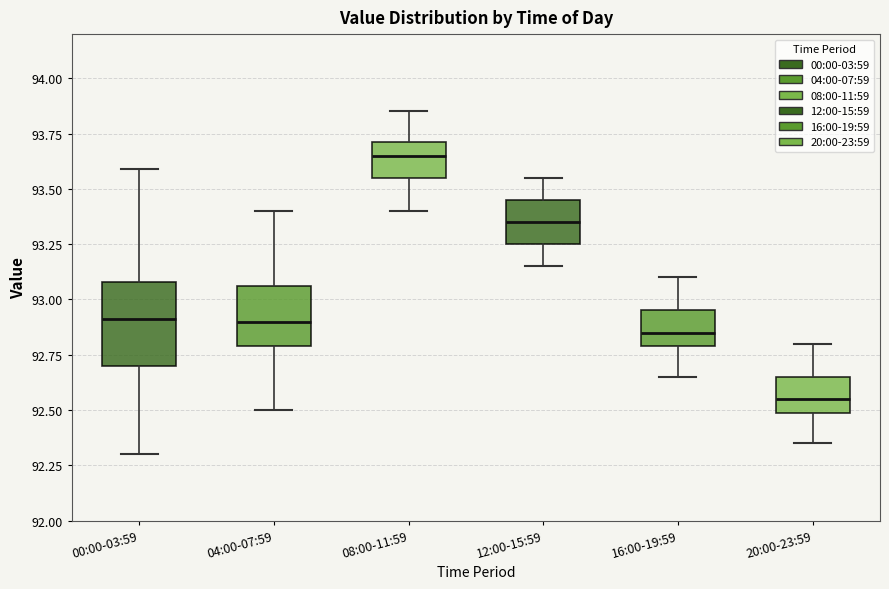

Reading left to right, transcribe this box plot: for each box, give where its median line is, the range the box spans, and where its two whiskers end, as read against the y-axis. The values are not printed on the chart, so give them approximately, as read against the axis.

00:00-03:59: median 92.90, box 92.70 to 93.10, whiskers 92.30 to 93.60
04:00-07:59: median 92.90, box 92.80 to 93.05, whiskers 92.50 to 93.40
08:00-11:59: median 93.65, box 93.55 to 93.70, whiskers 93.40 to 93.85
12:00-15:59: median 93.35, box 93.25 to 93.45, whiskers 93.15 to 93.55
16:00-19:59: median 92.85, box 92.80 to 92.95, whiskers 92.65 to 93.10
20:00-23:59: median 92.55, box 92.50 to 92.65, whiskers 92.35 to 92.80